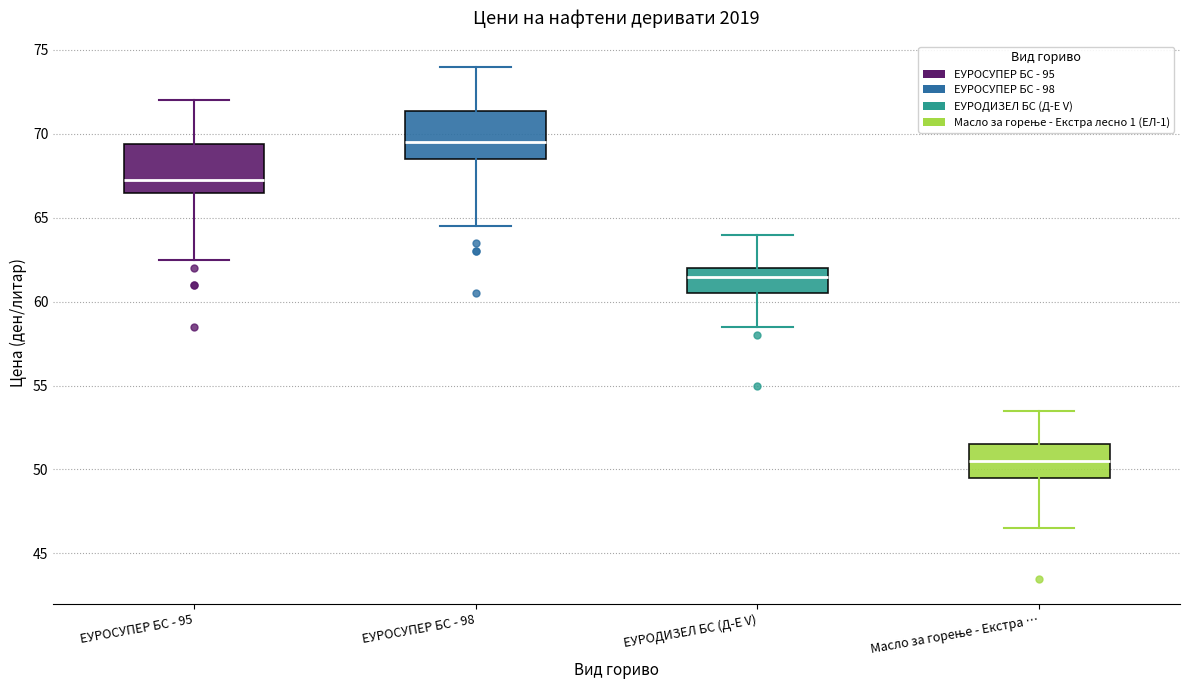

Reading left to right, transcribe this box plot: for each box, give where its median line is, the range the box spans, and where its two whiskers end, as read against the y-axis. The values are not printed on the chart, so give them approximately, as read against the axis.

ЕУРОСУПЕР БС - 95: median 67.5, box 66.5 to 69.5, whiskers 62.5 to 72.0
ЕУРОСУПЕР БС - 98: median 69.5, box 68.5 to 71.5, whiskers 64.5 to 74.0
ЕУРОДИЗЕЛ БС (Д-Е V): median 61.5, box 60.5 to 62.0, whiskers 58.5 to 64.0
Масло за горење - Екстра …: median 50.5, box 49.5 to 51.5, whiskers 46.5 to 53.5